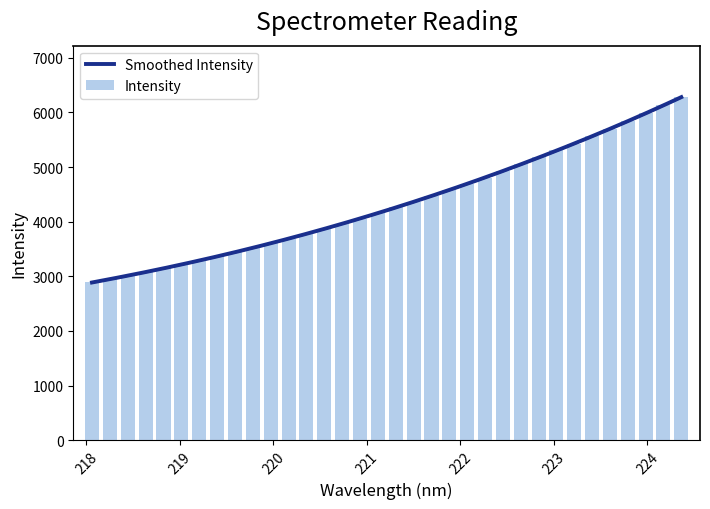

What is the sum of the values at 220.3533 and 219.2067?

7068.9